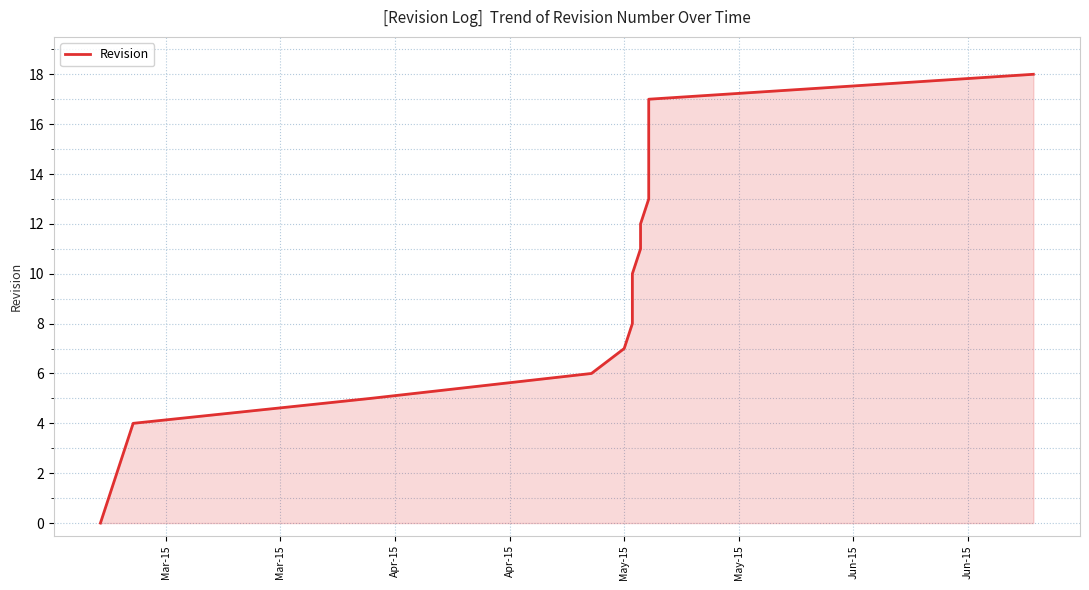

How many lines are shown in the chart?

1